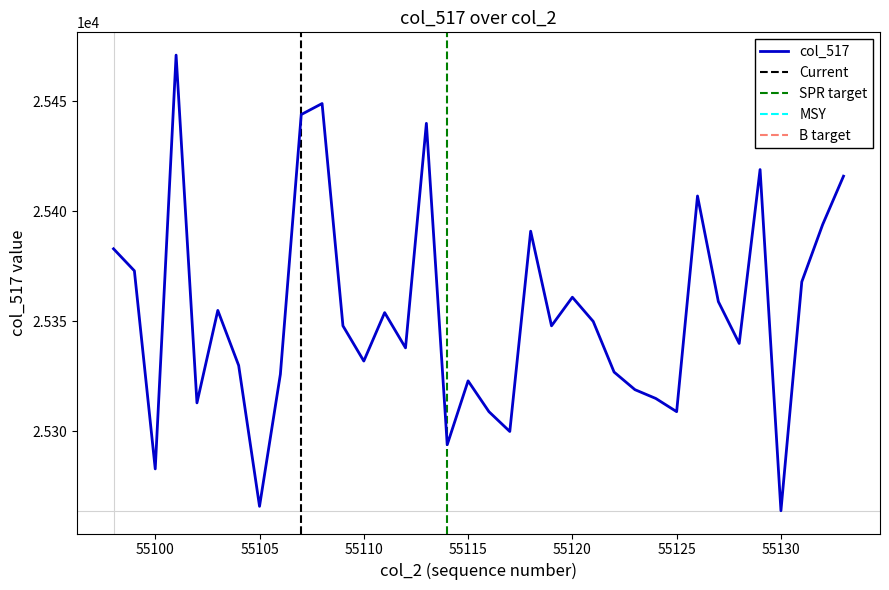

List the labels in order of value, smallest first.

55130, 55105, 55100, 55114, 55117, 55116, 55125, 55102, 55124, 55123, 55115, 55106, 55122, 55104, 55110, 55112, 55128, 55109, 55119, 55121, 55111, 55103, 55127, 55120, 55131, 55099, 55098, 55118, 55132, 55126, 55133, 55129, 55113, 55107, 55108, 55101